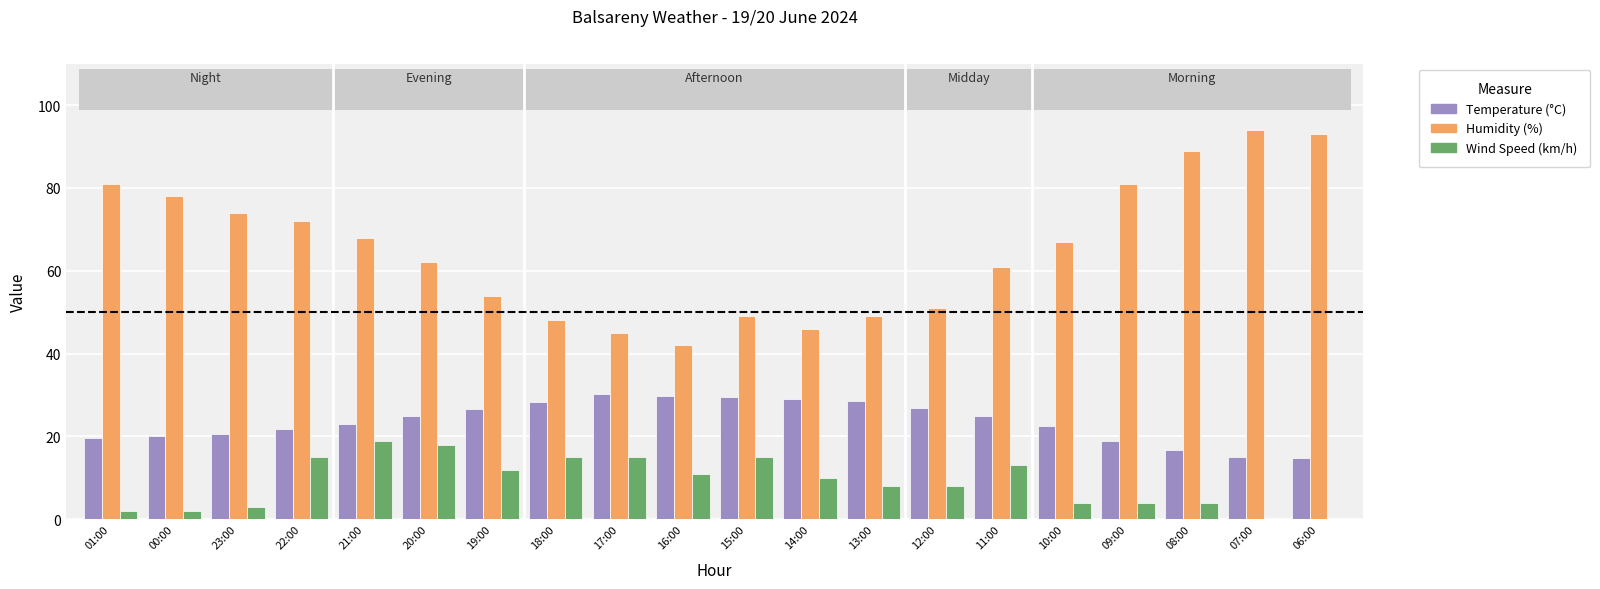

What is the sum of all Wind Speed (km/h) values?

178.0